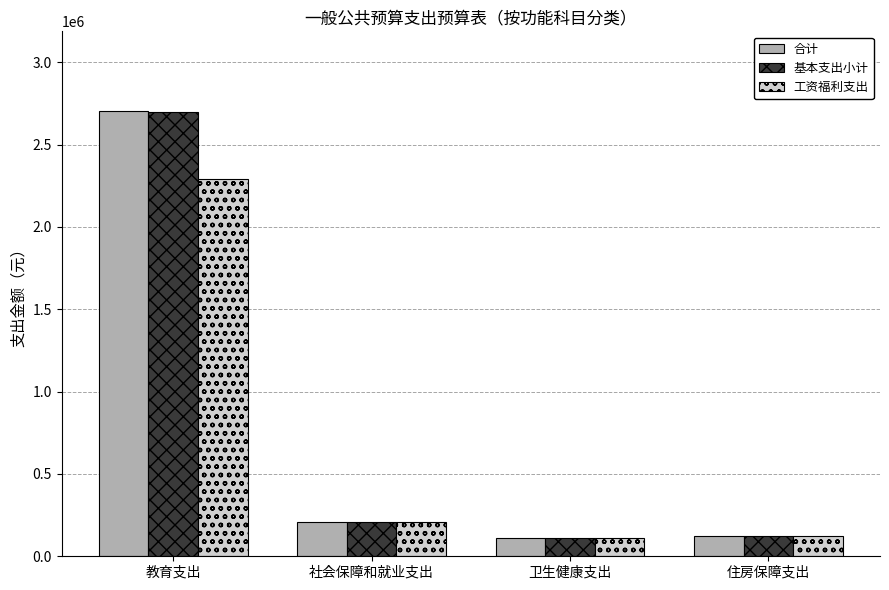

Which category has the highest value in the 合计 series?

教育支出